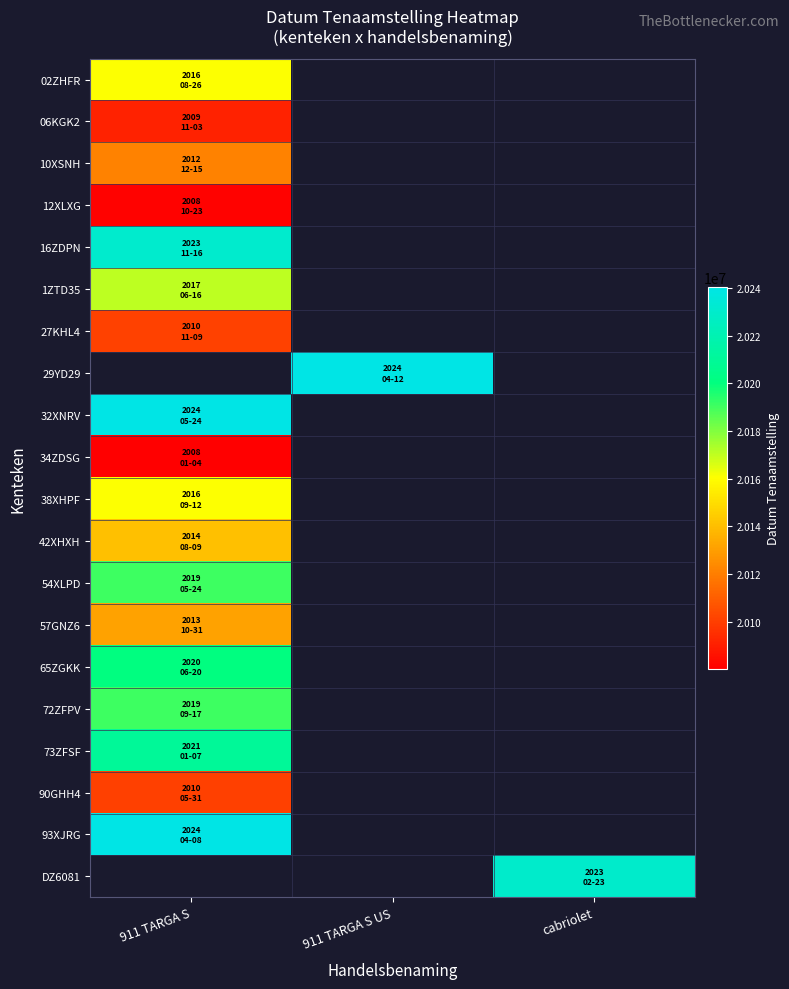

How many positive values does the 38XHPF series have?

1